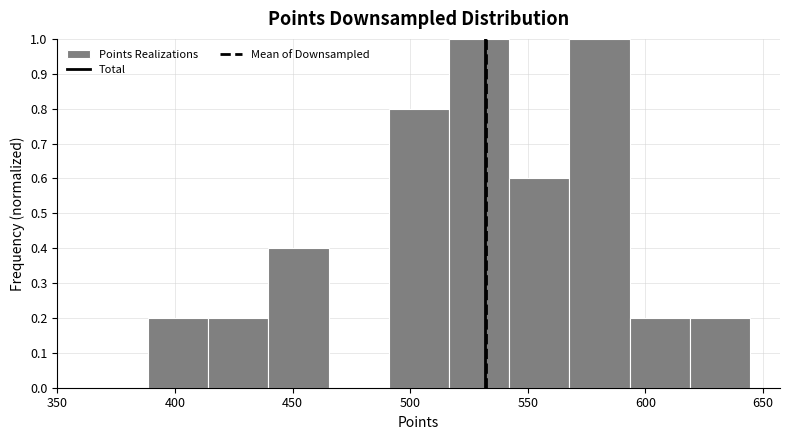

What is the height of the bar covering 515 to 540 on the x-axis? Neither the bar edges nor the heights are printed on the chart, so give them approximately, as read against the axes.

1.0